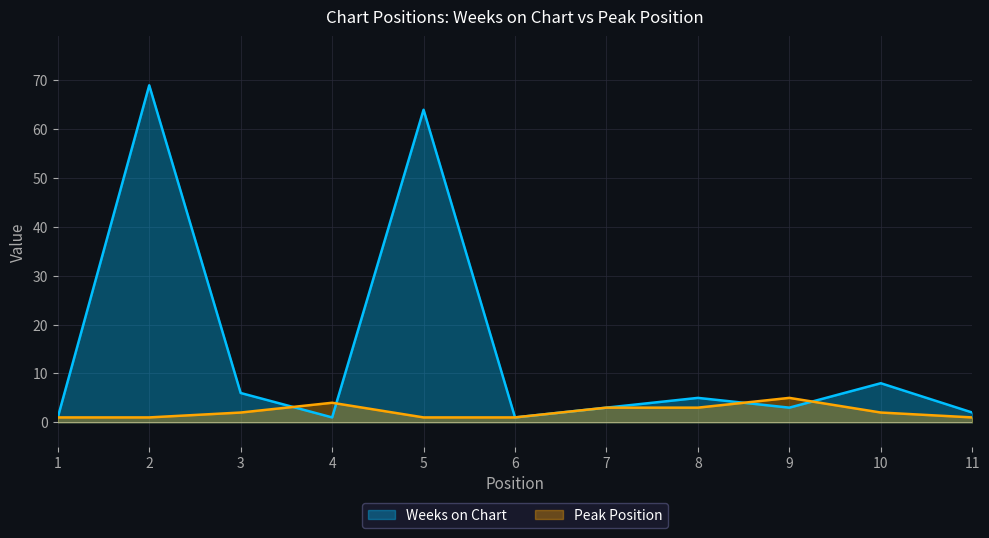

Reading left to right, what are all the values shown in this chart?

Weeks on Chart: 1=1	2=69	3=6	4=1	5=64	6=1	7=3	8=5	9=3	10=8	11=2
Peak Position: 1=1	2=1	3=2	4=4	5=1	6=1	7=3	8=3	9=5	10=2	11=1